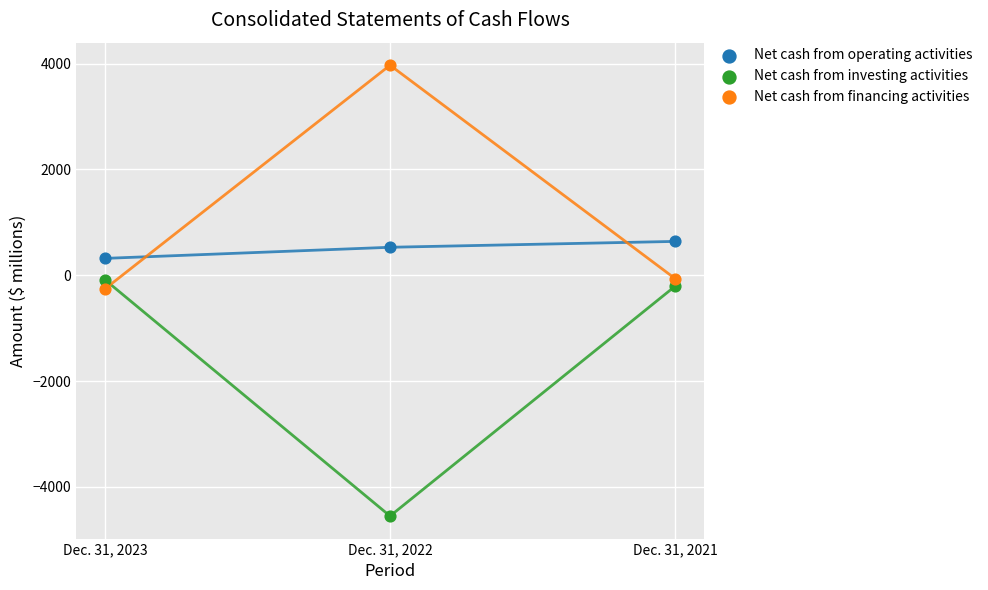

Across all data points, what is the range of Y values (max minus min)?

8523